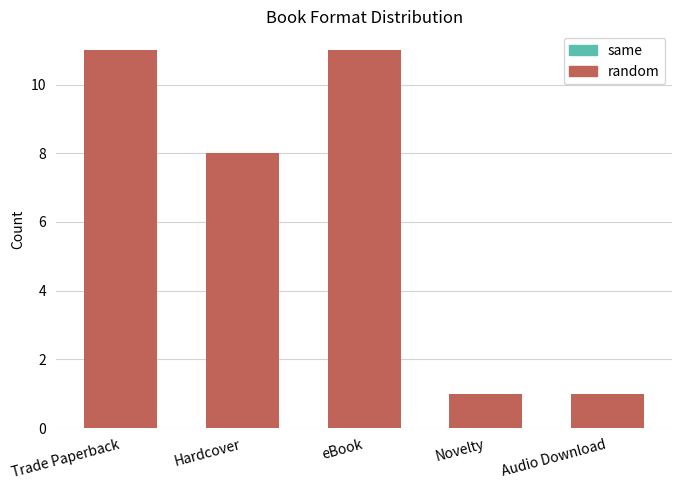

The chart shows a value of 20 at Trade Paperback. True or false?

False